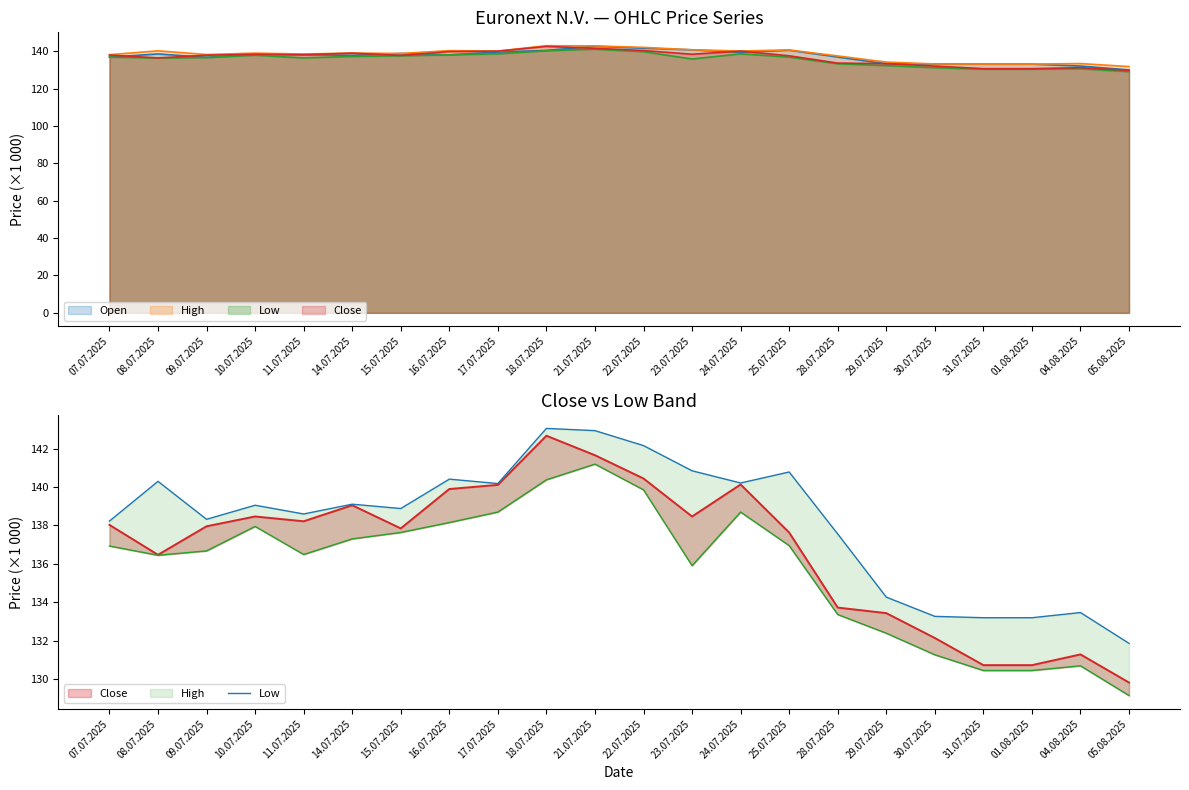

Where does the data first go above 139?

08.07.2025